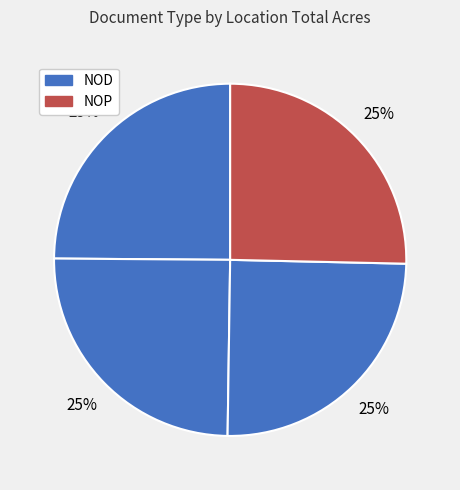

How many slices are in this pie chart?

4